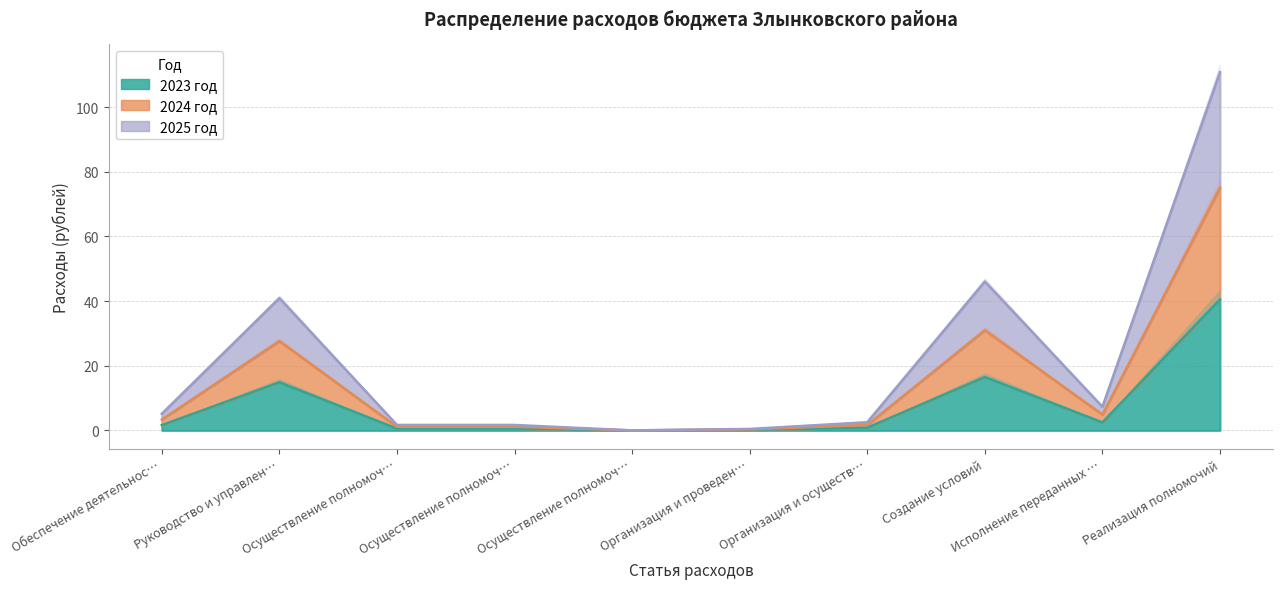

What are all the series names shown in the legend?

2023 год, 2024 год, 2025 год